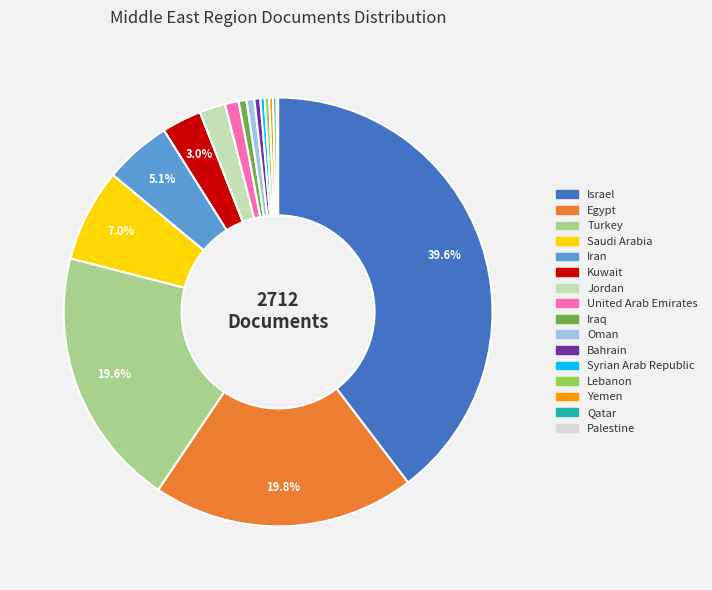

What is the largest slice in the pie chart?

Israel